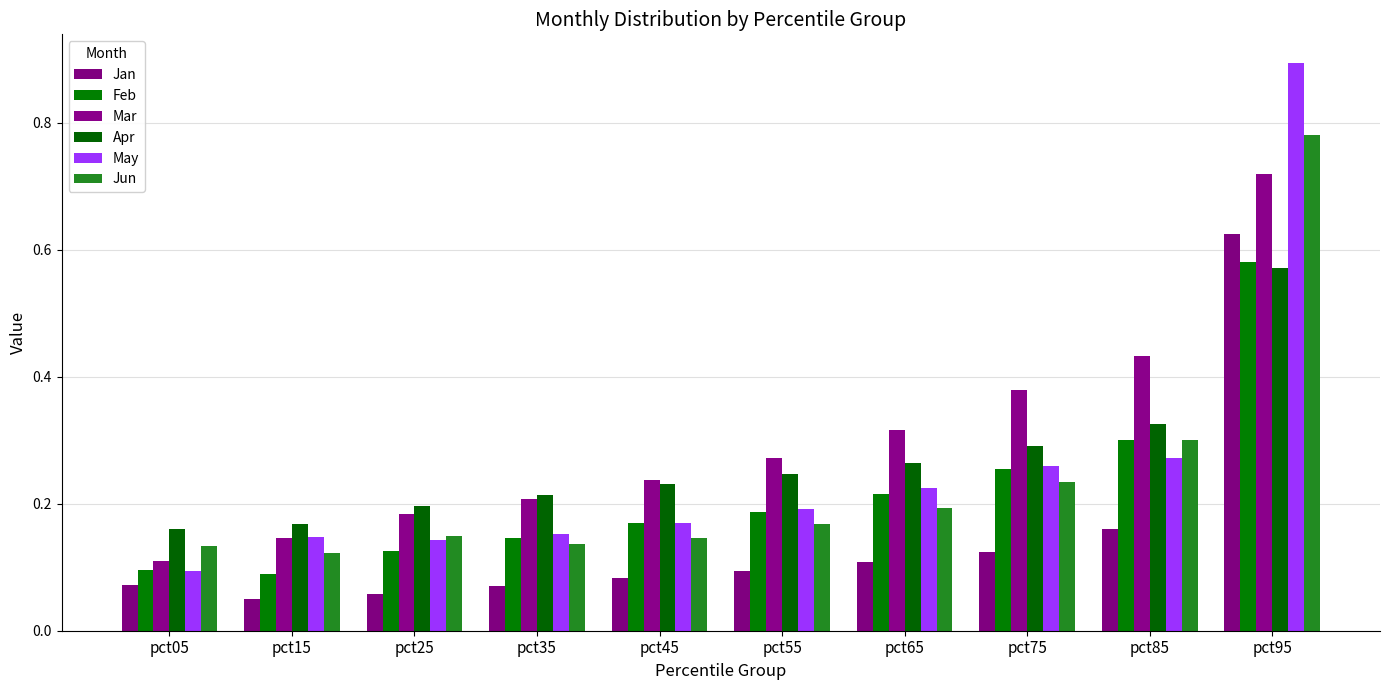

Which category has the lowest value in the Jan series?

pct15